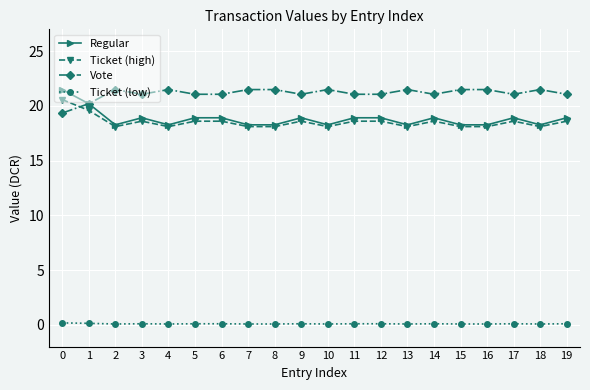

What is the lowest value of the Vote series?

19.3